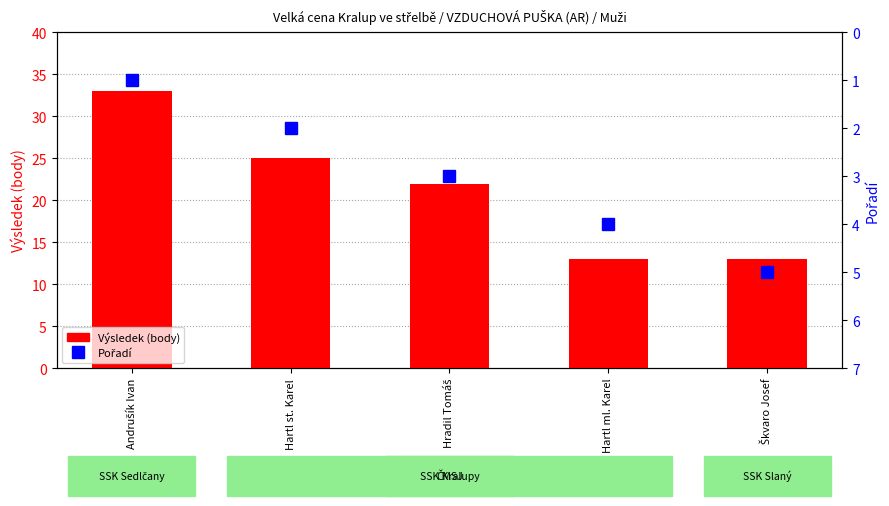

What is the maximum value for Výsledek (body)?

33